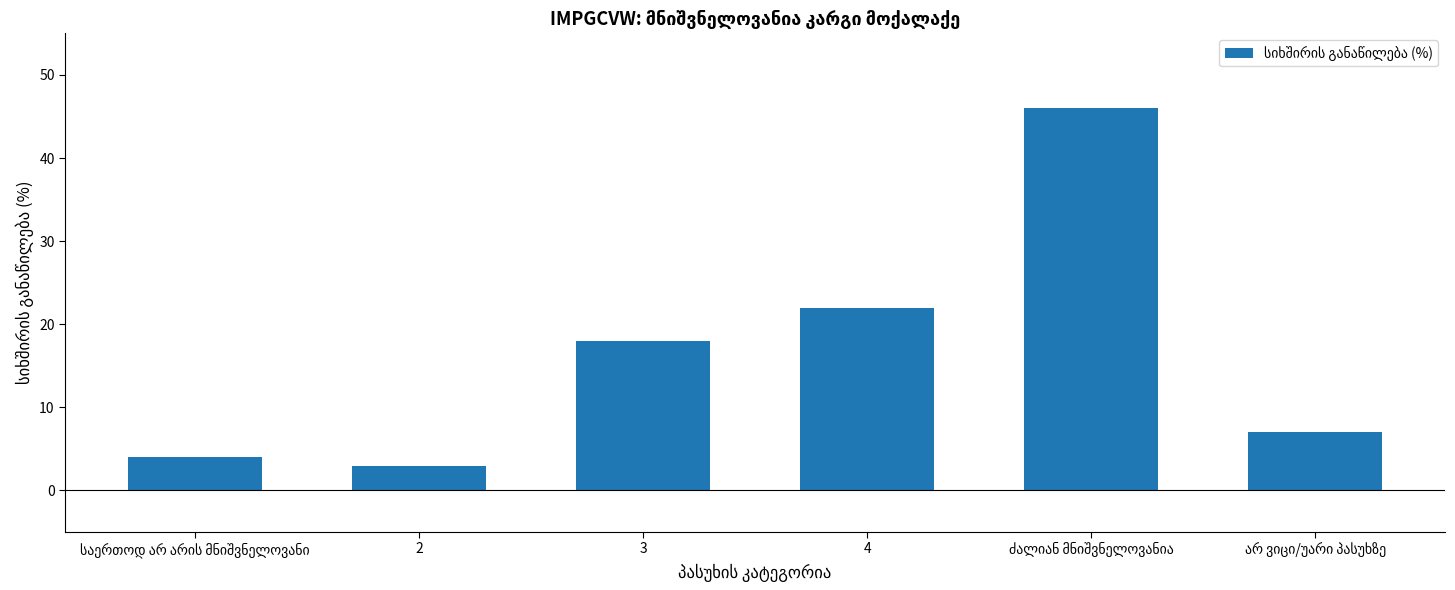

How many series are shown in this chart?

1